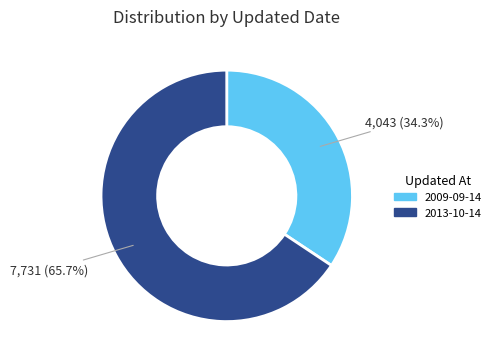

Count the number of slices in the pie.

2